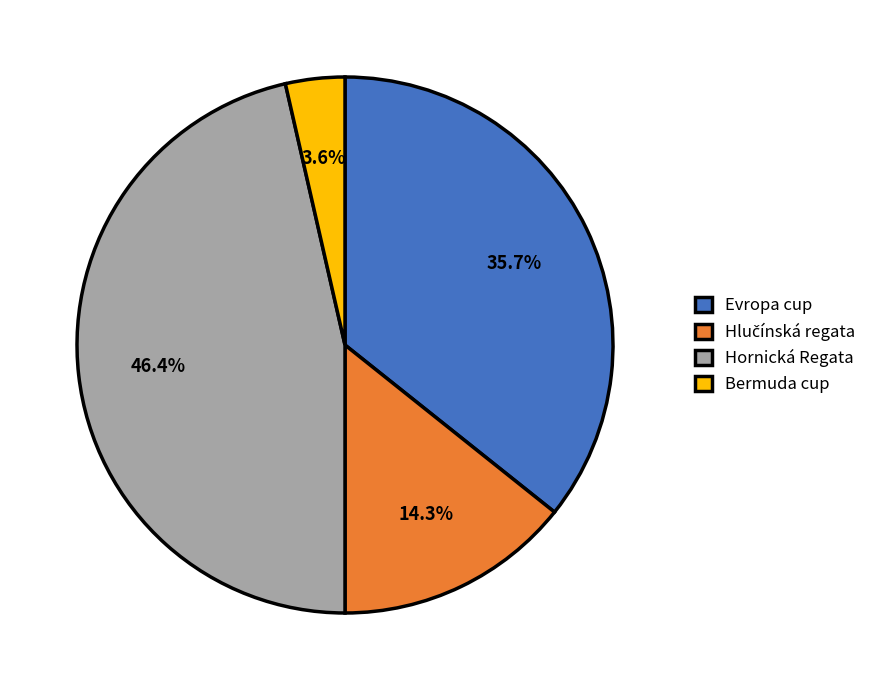

Is Bermuda cup the majority of the pie?

No